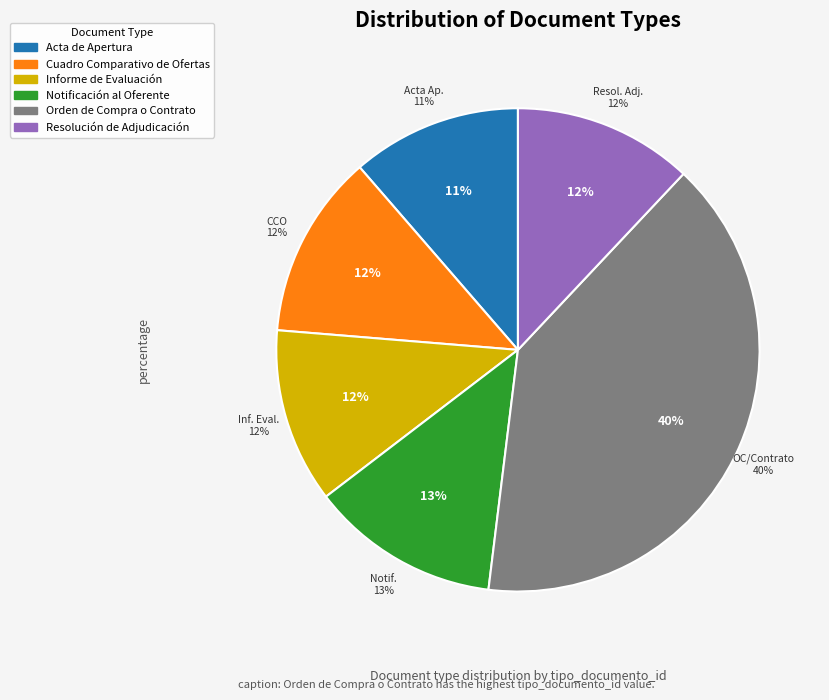

Rank the categories by value from lowest to highest.

Acta de Apertura, Informe de Evaluación, Resolución de Adjudicación, Cuadro Comparativo de Ofertas, Notificación al Oferente, Orden de Compra o Contrato